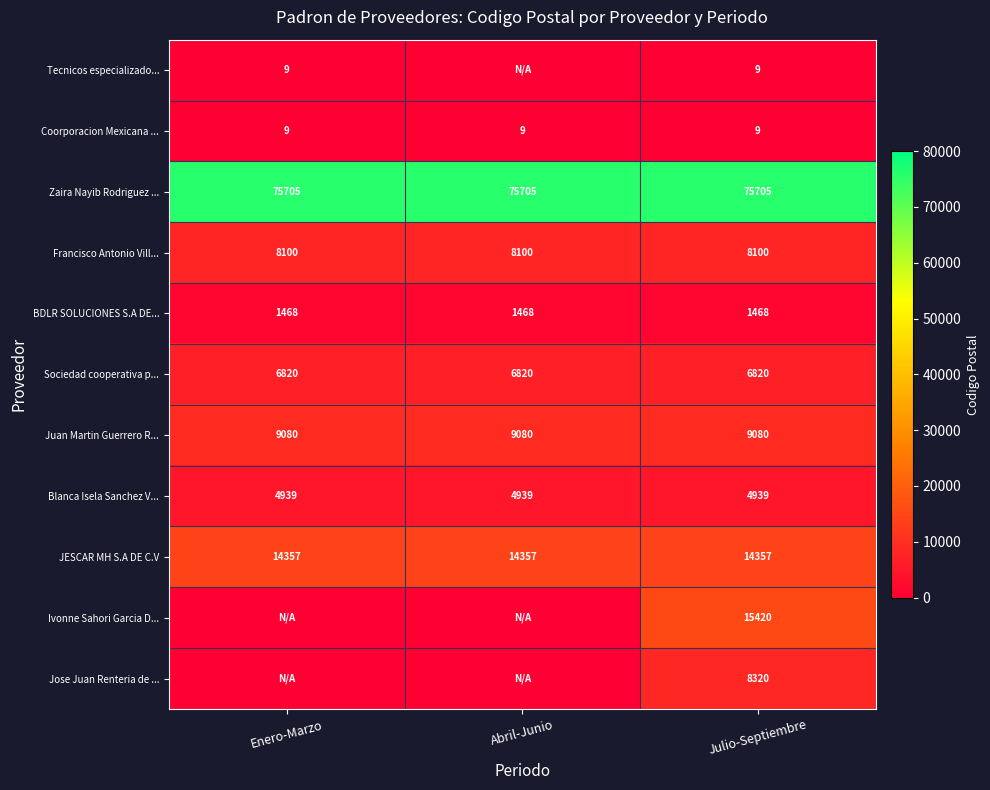

What is the minimum value for Blanca Isela Sanchez V...?

4939